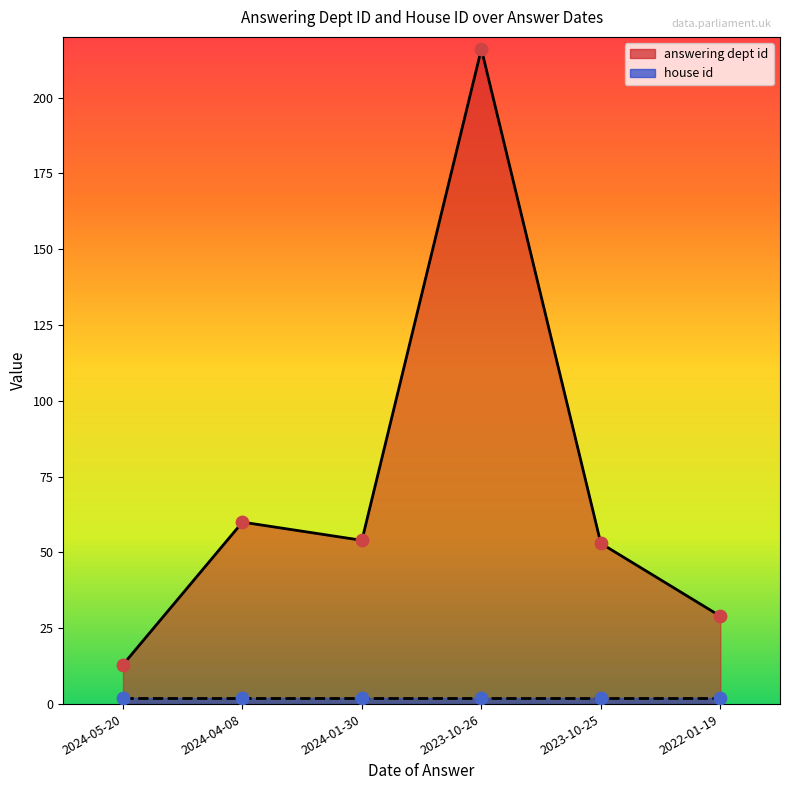

What is the change in value from 2023-10-26 to 2022-01-19?

-187